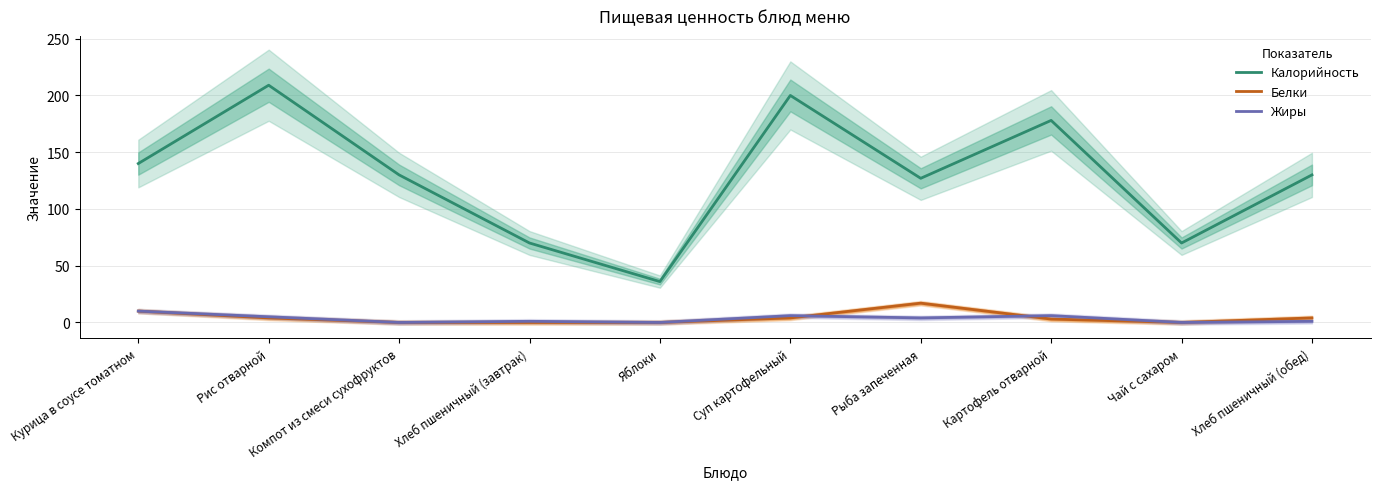

At which category does Жиры reach its first local peak?

Хлеб пшеничный (завтрак)